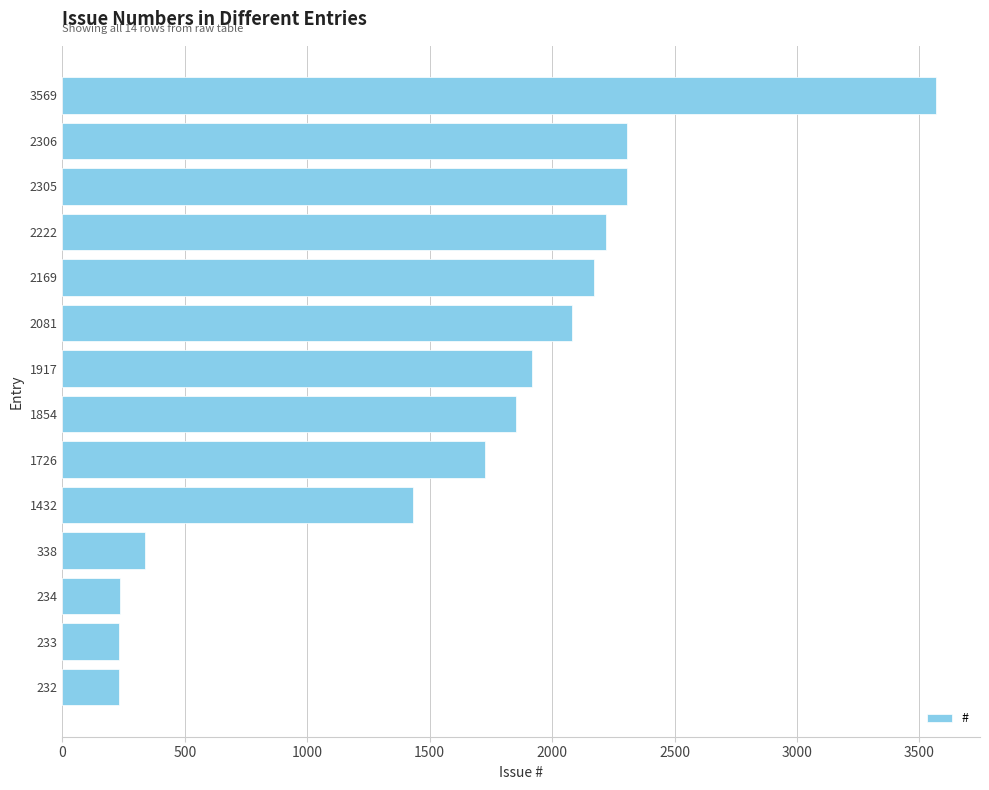

At which category does the chart reach its peak across all series?

3569